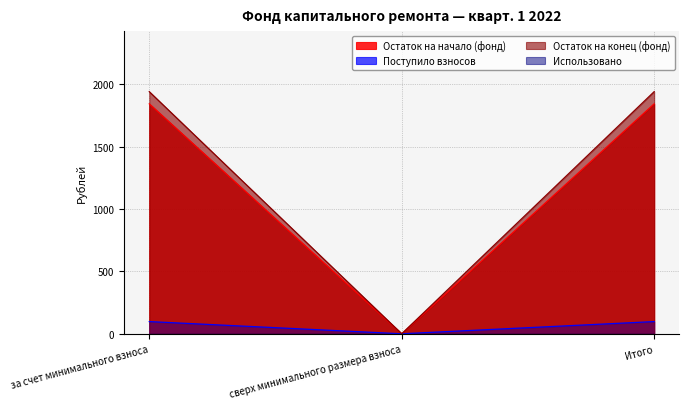

What is the average value of the Поступило взносов series?

65.2